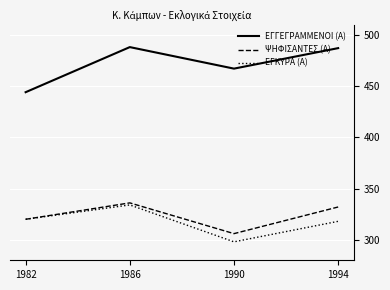

True or false: ΕΓΚΥΡΑ (Α) has a value of 192 at 1982.

False